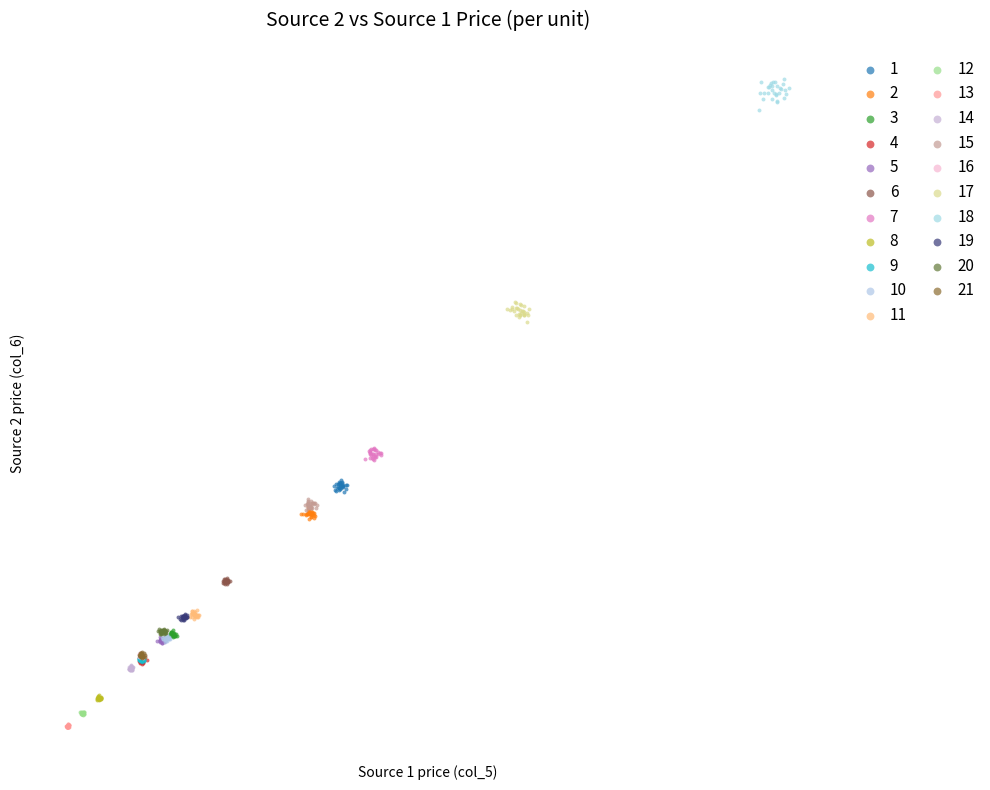

What are all the series names shown in the legend?

1, 2, 3, 4, 5, 6, 7, 8, 9, 10, 11, 12, 13, 14, 15, 16, 17, 18, 19, 20, 21